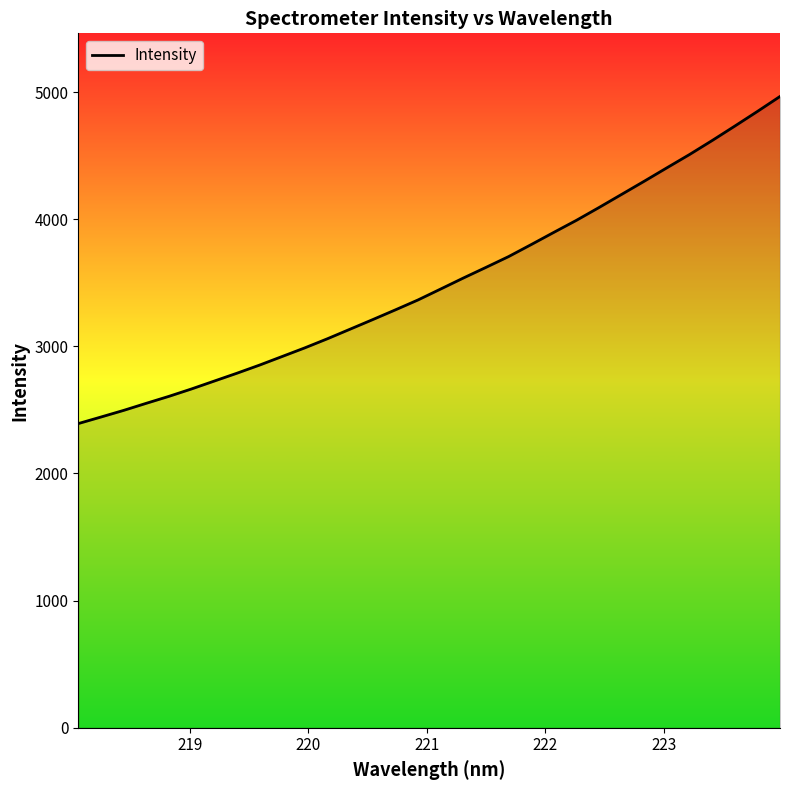

What is the maximum value shown in the chart?

4965.1